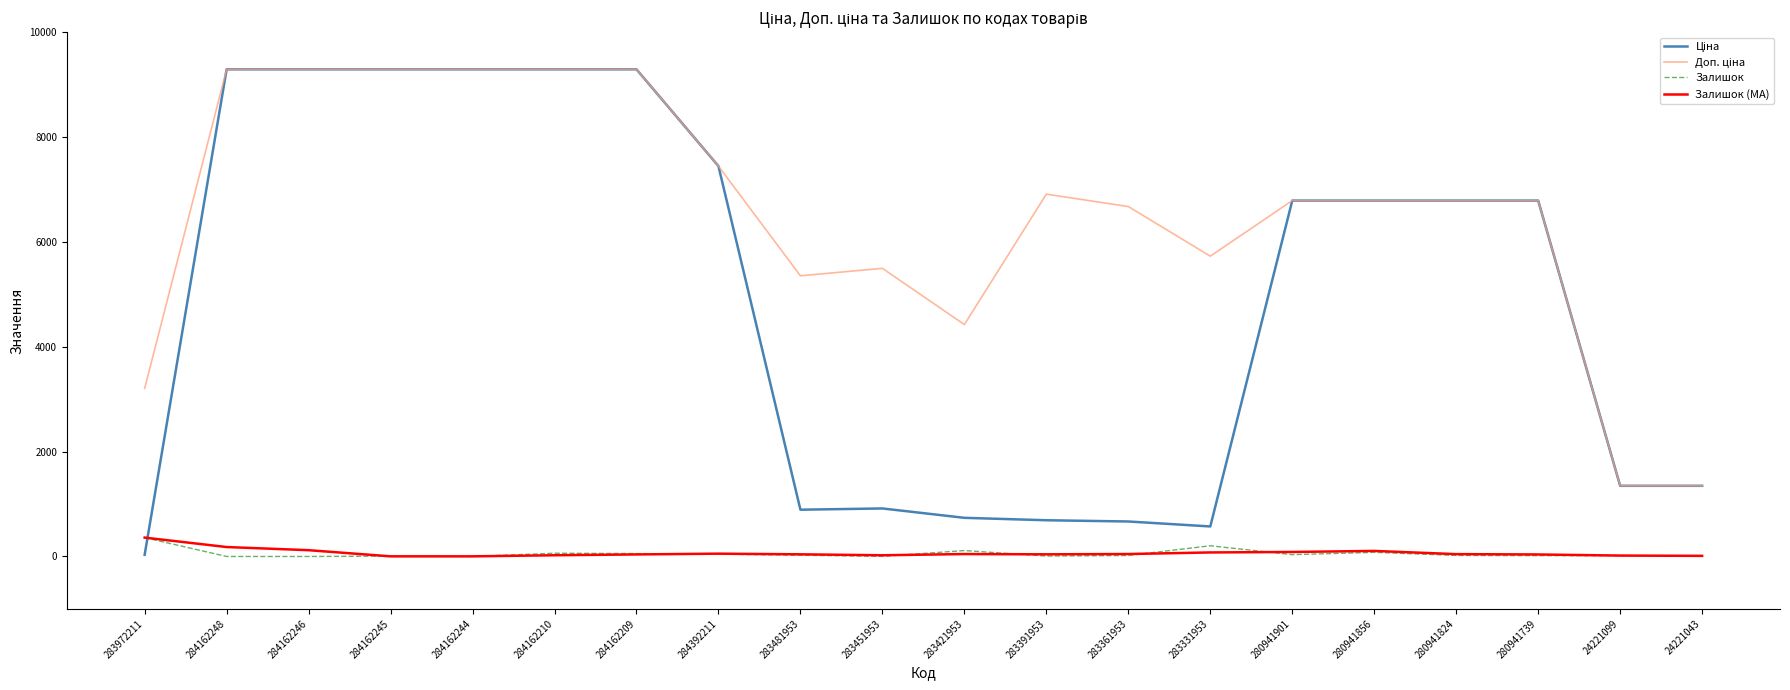

Which category has the highest value in the Залишок (MA) series?

283972211